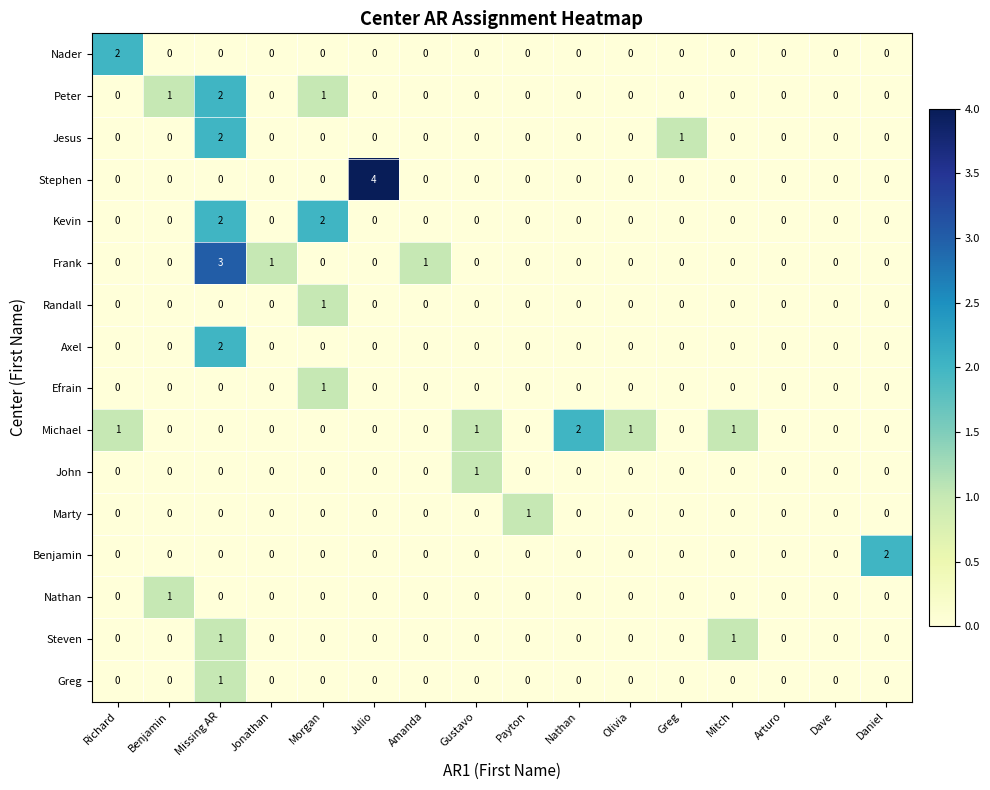

What is the greatest value displayed?

4